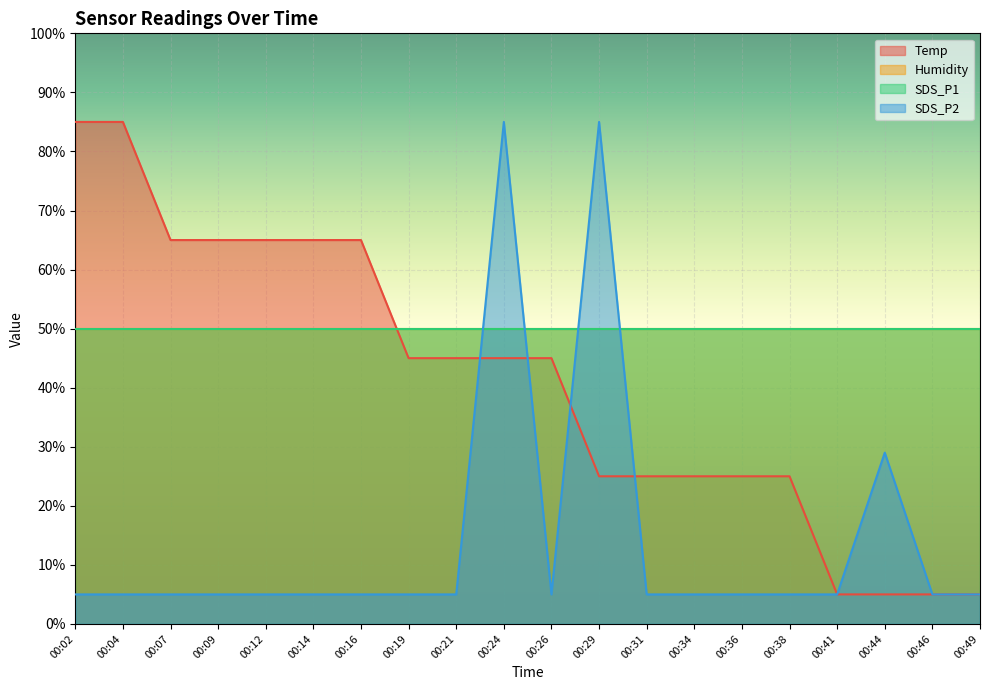

True or false: SDS_P2 has more than 2 interior local peaks.

True